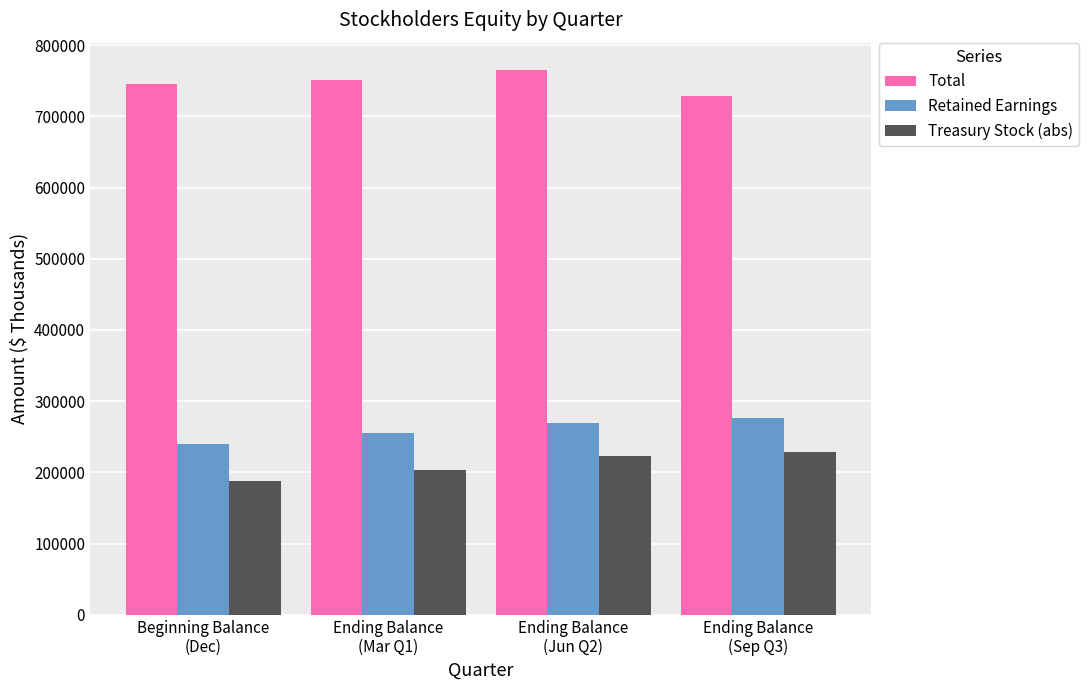

Is it true that Treasury Stock (abs) equals 107172 at Beginning Balance
(Dec)?

False